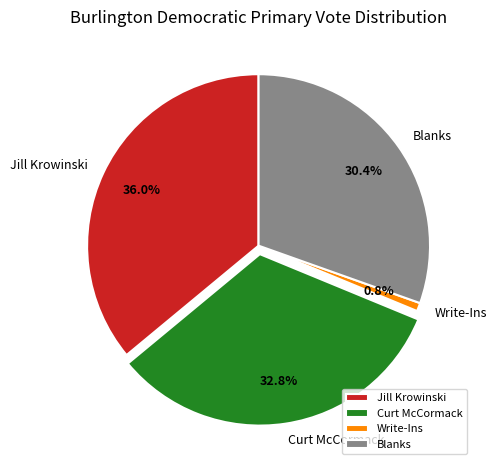

What is the largest slice in the pie chart?

Jill Krowinski